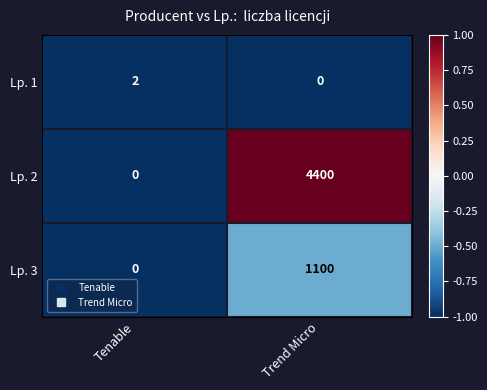

What is the difference between the maximum and minimum values in the Lp. 3 series?

1100